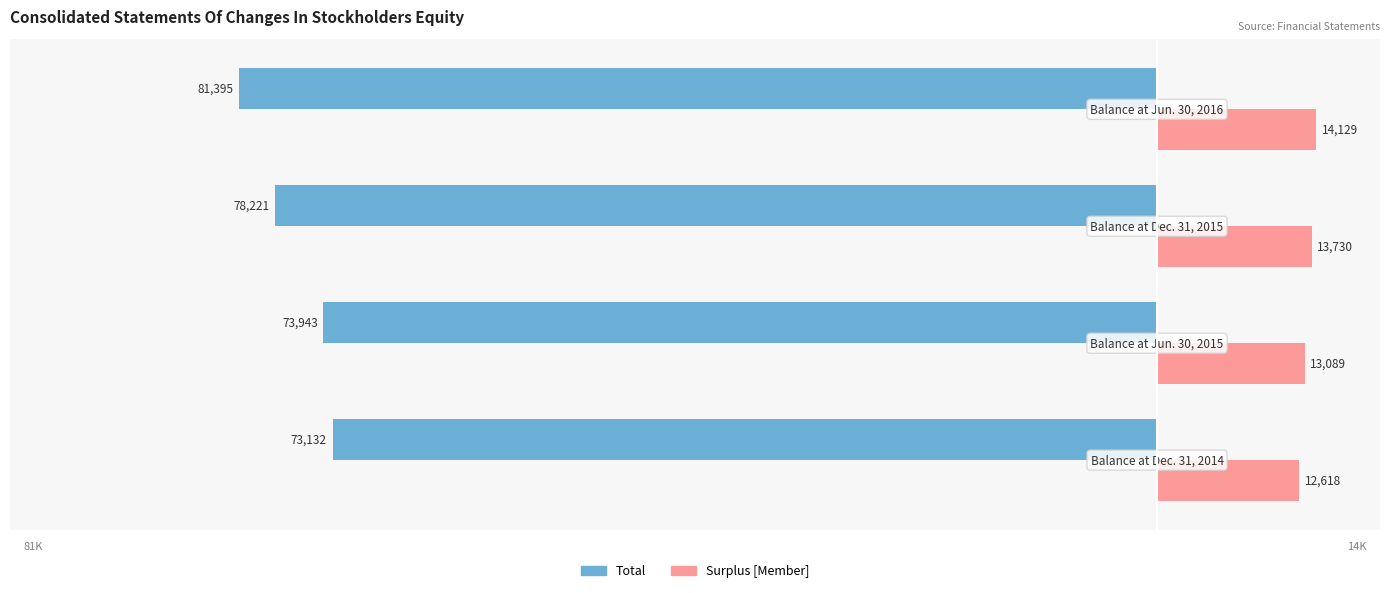

What is the sum of all Surplus [Member] values?

53566